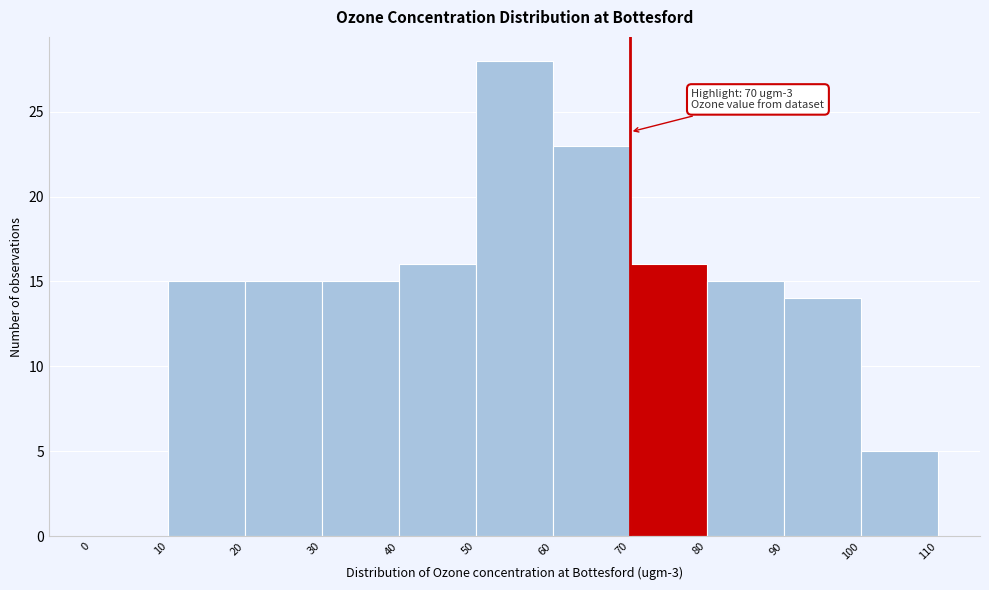

Over which range of the x-axis is the bar tallest?

50 to 60